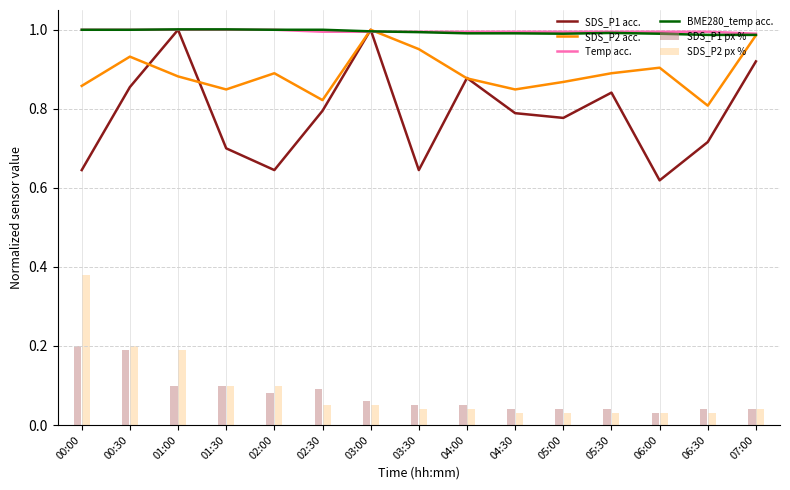

List the labels in order of Temp acc. value, largest first.

00:00, 00:30, 01:00, 01:30, 02:00, 02:30, 03:00, 03:30, 04:00, 04:30, 05:00, 05:30, 06:00, 06:30, 07:00